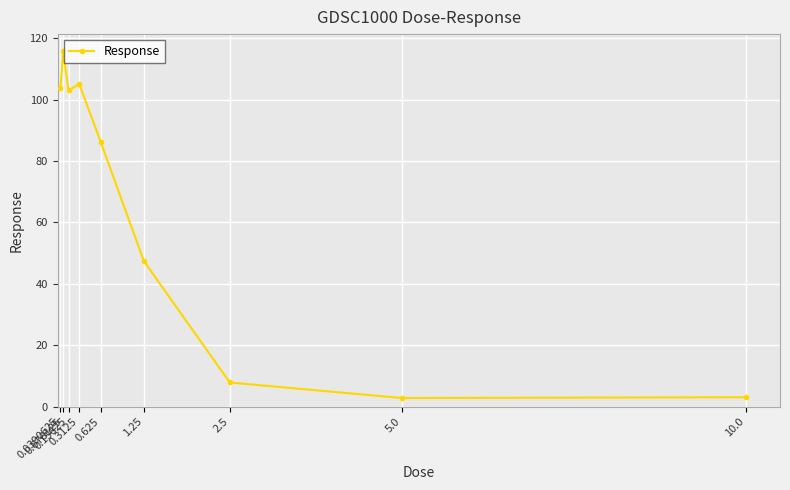

How many lines are shown in the chart?

1